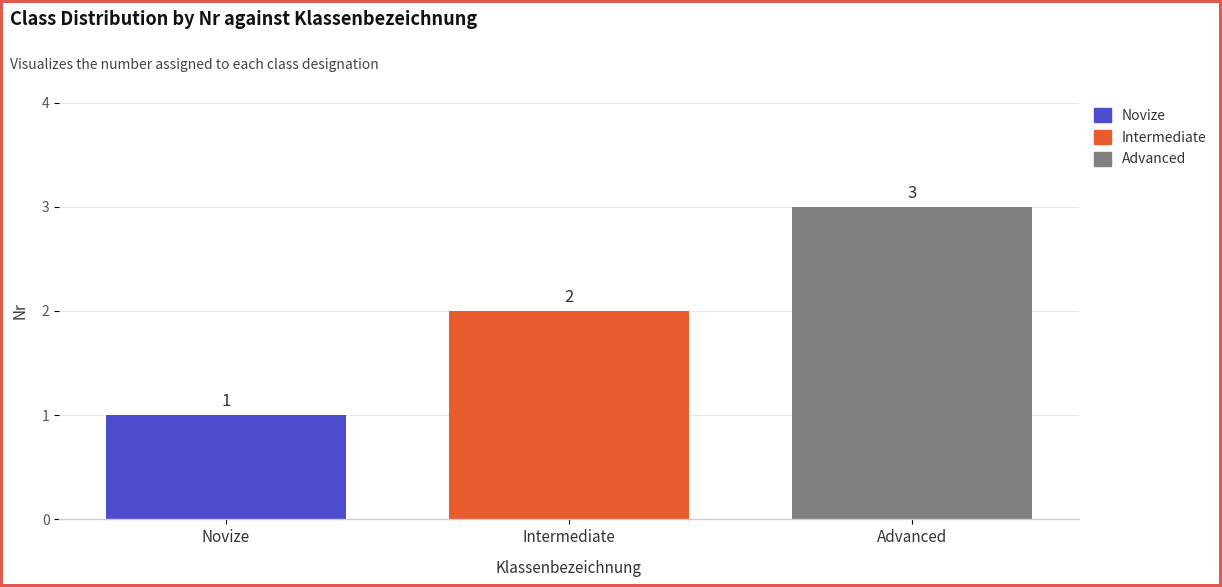

Which series has the widest spread of values?

Novize